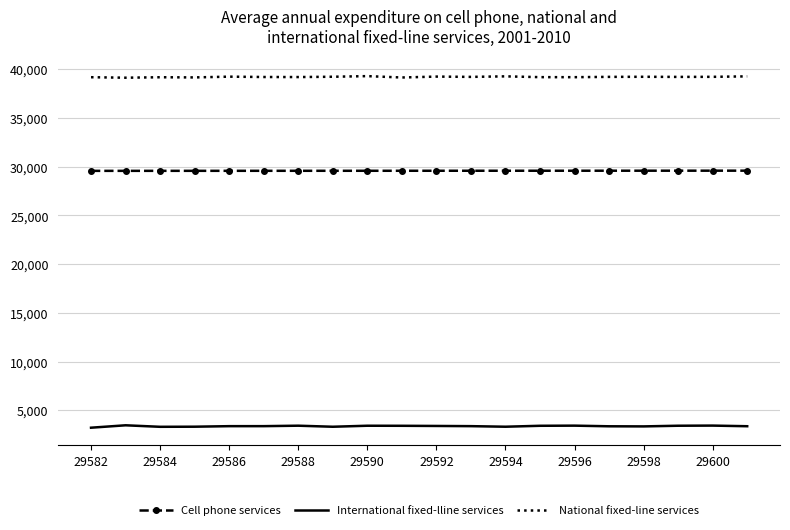

Which series has the largest total across all categories?

National fixed-line services